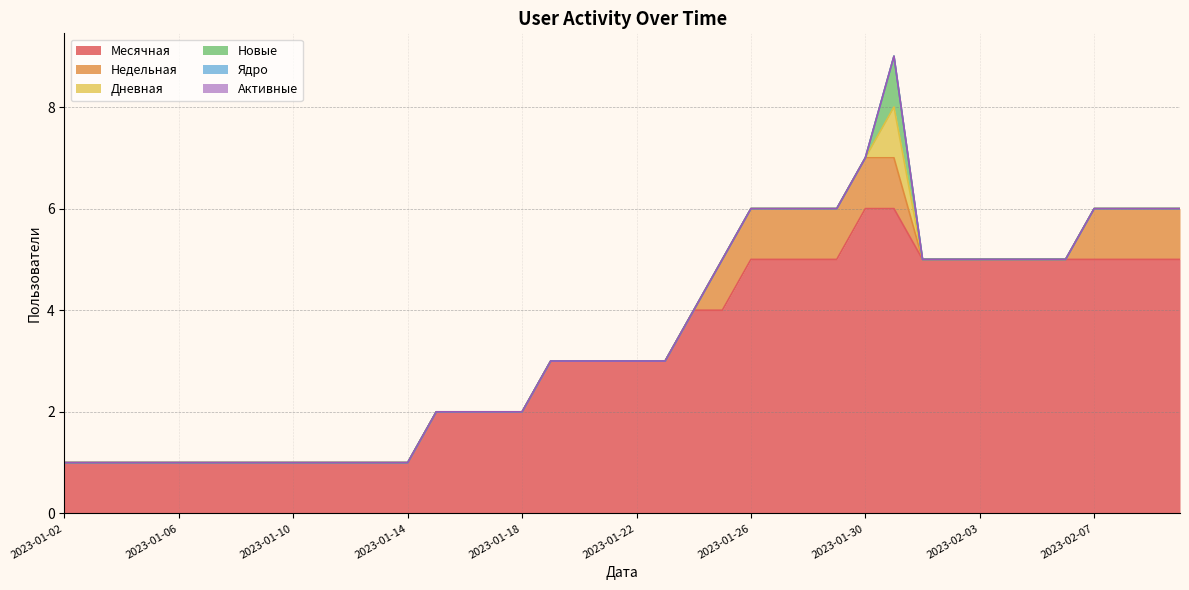

Is it true that Дневная equals 0 at 2023-01-18?

True